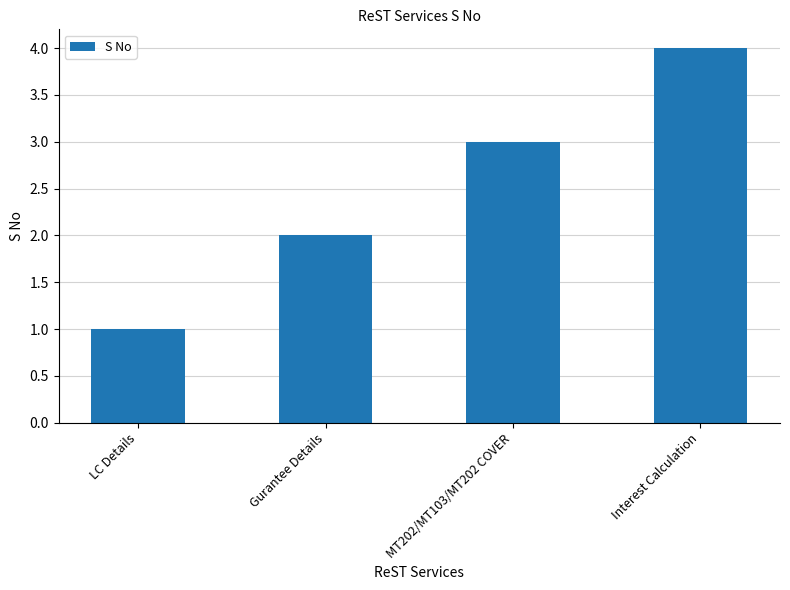

What is the difference between the values at Interest Calculation and MT202/MT103/MT202 COVER?

1